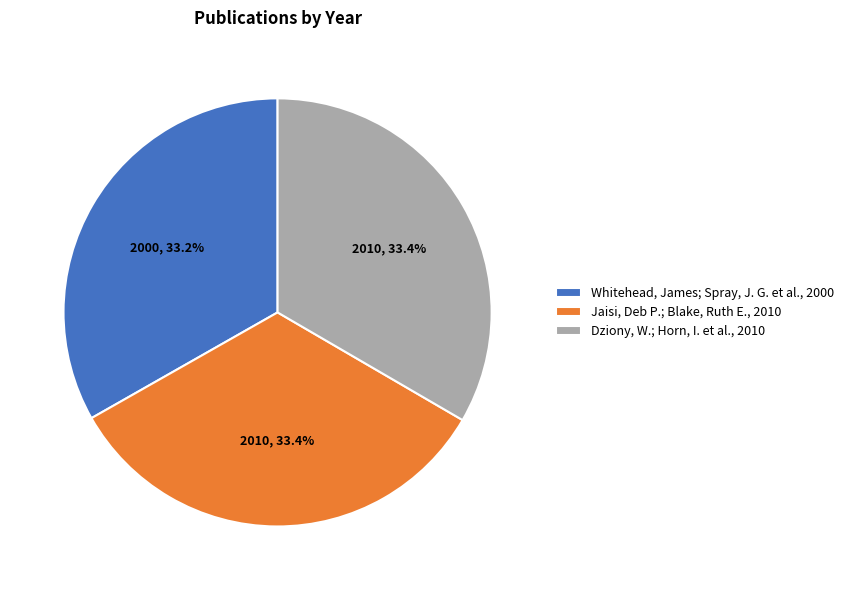

Is there any slice that represents more than half of the pie?

No